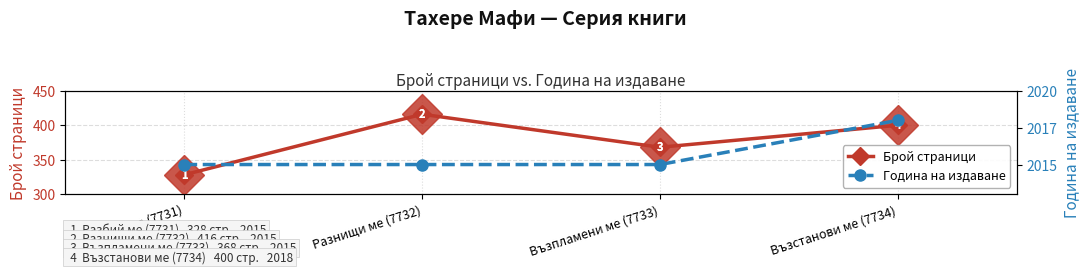

What is the sum of the Година на издаване values at Възпламени ме (7733) and Разнищи ме (7732)?

4030